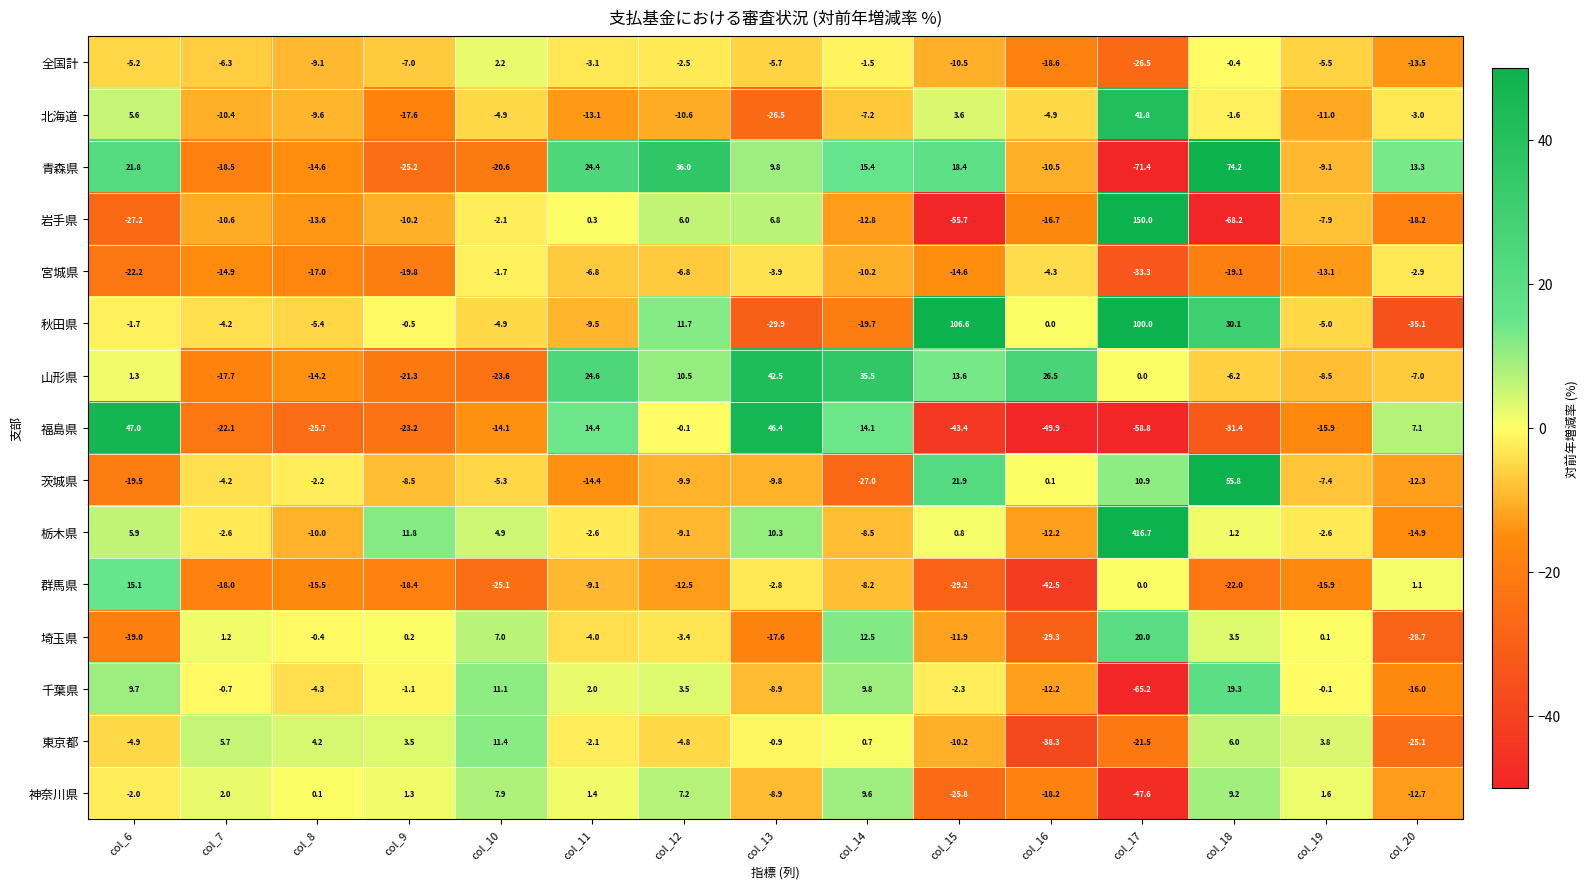

What is the average value of the 山形県 series?

3.7